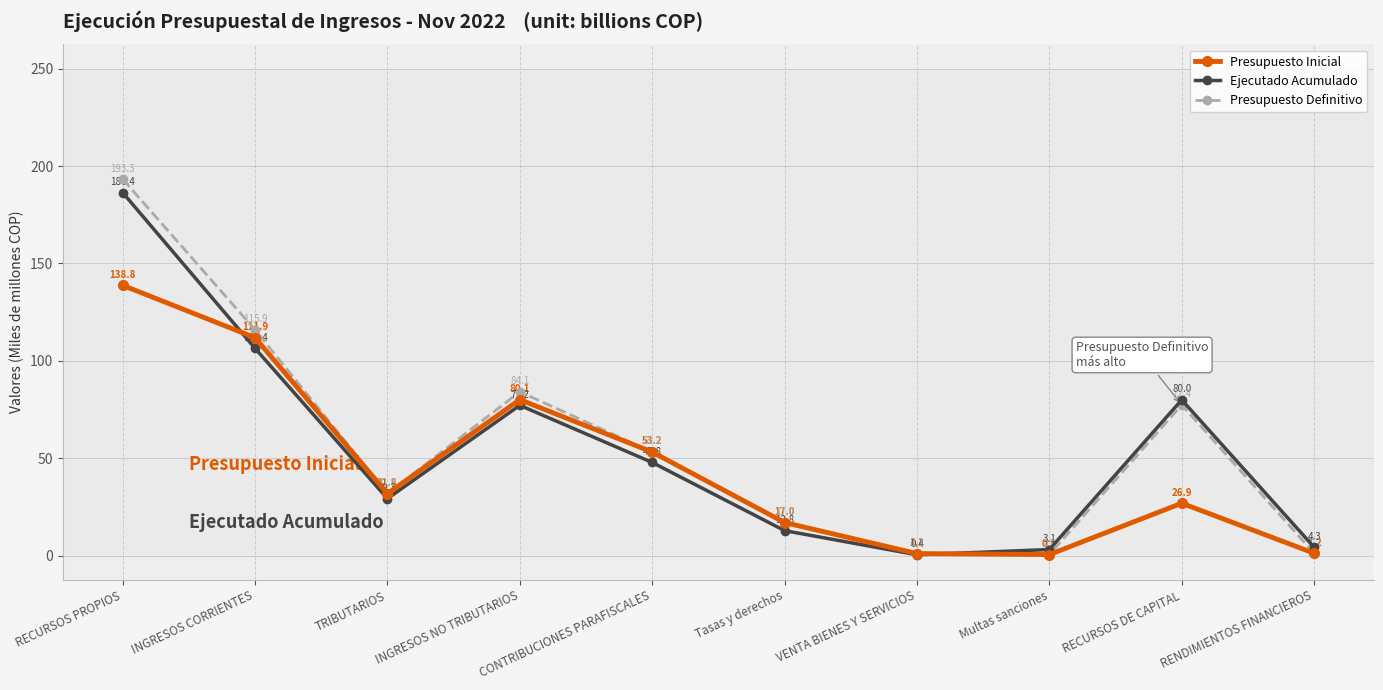

What is the label of the 1st point from the left?

RECURSOS PROPIOS